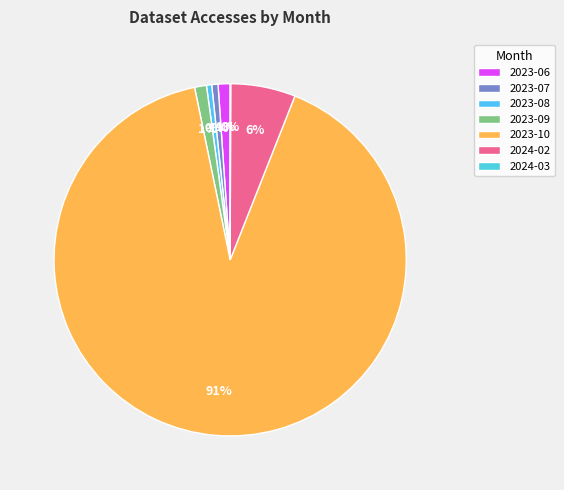

Which category has the biggest portion of the pie?

2023-10